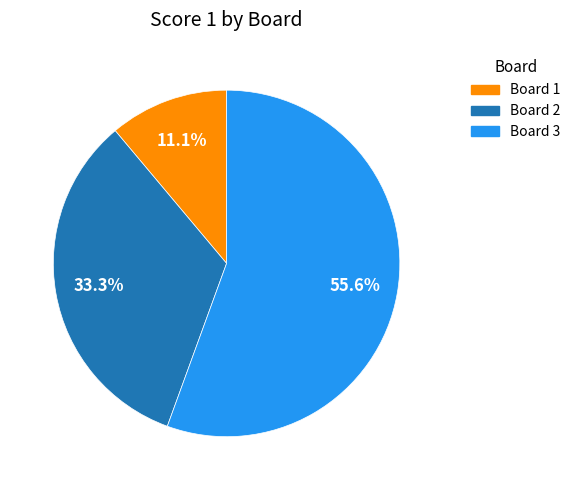

Does any single category account for the majority?

Yes